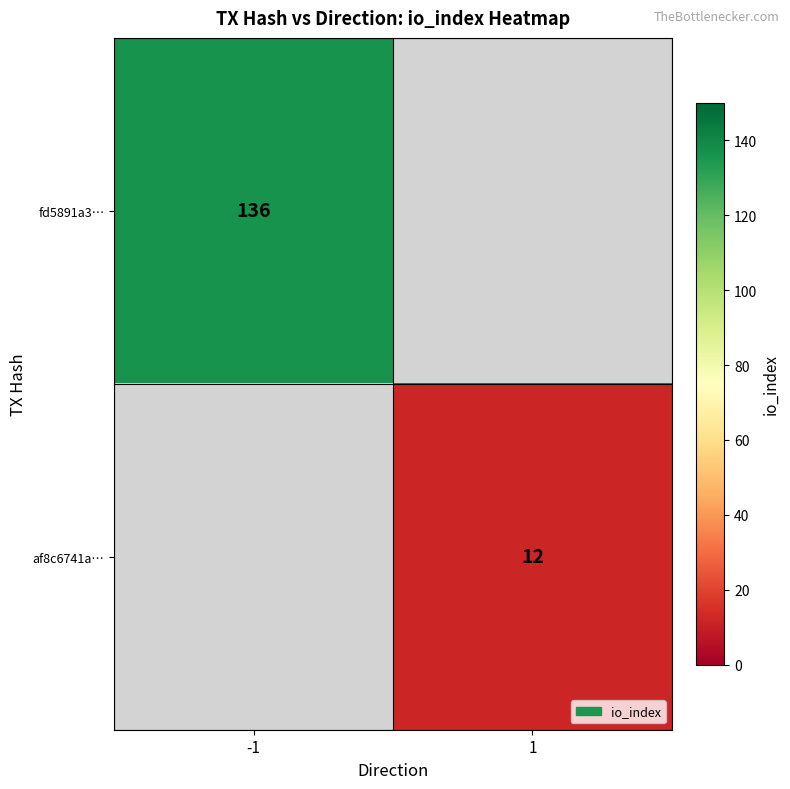

The value of af8c6741a… at 1 is 12. True or false?

True